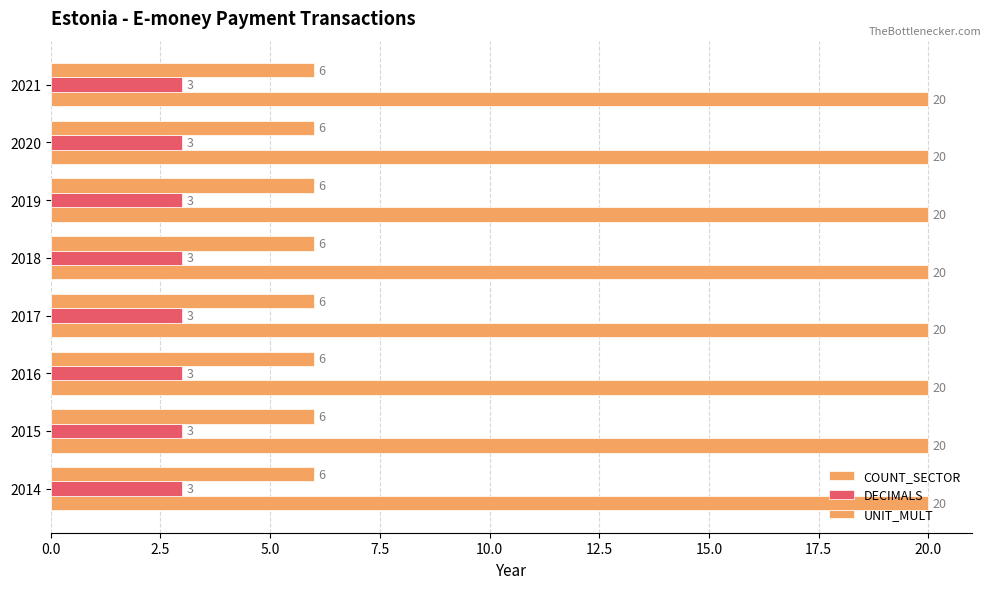

How many categories are shown in the chart?

8